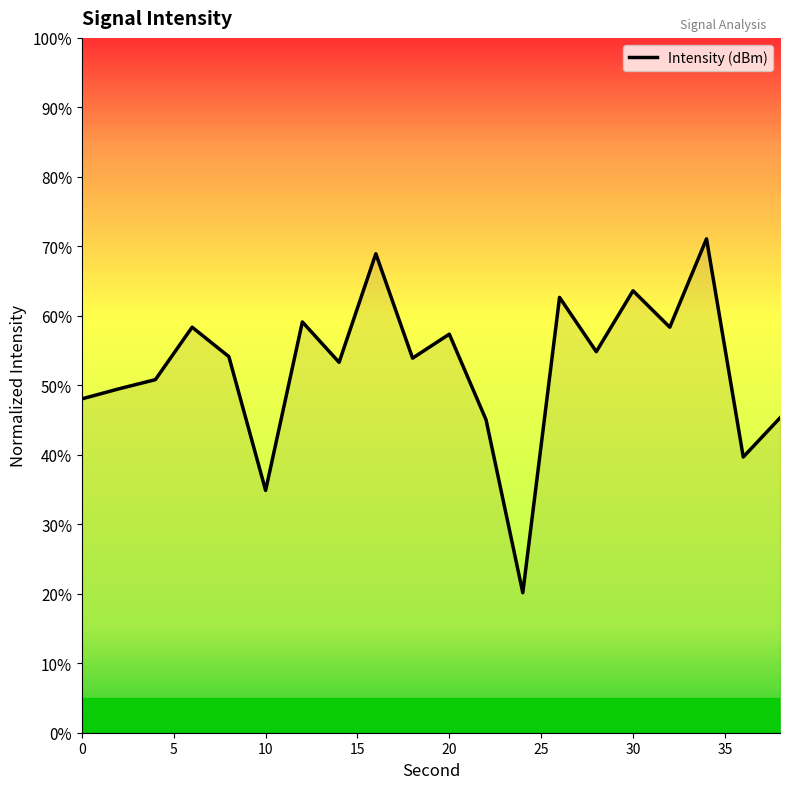

What is the greatest value displayed?

71.1